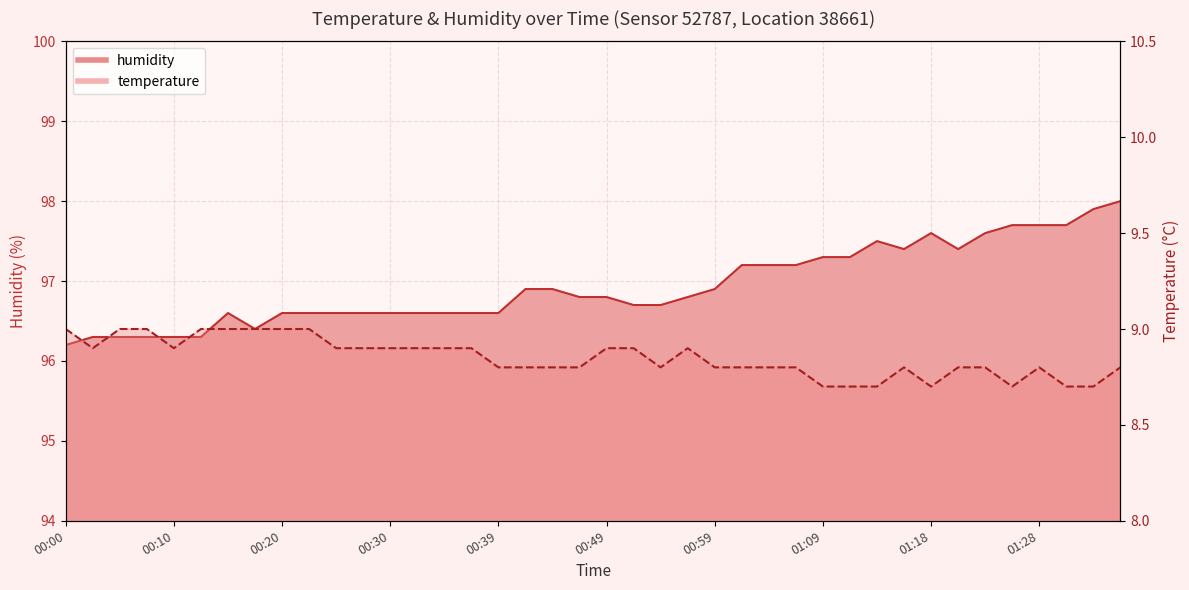

Which series has the largest range (max minus min)?

humidity